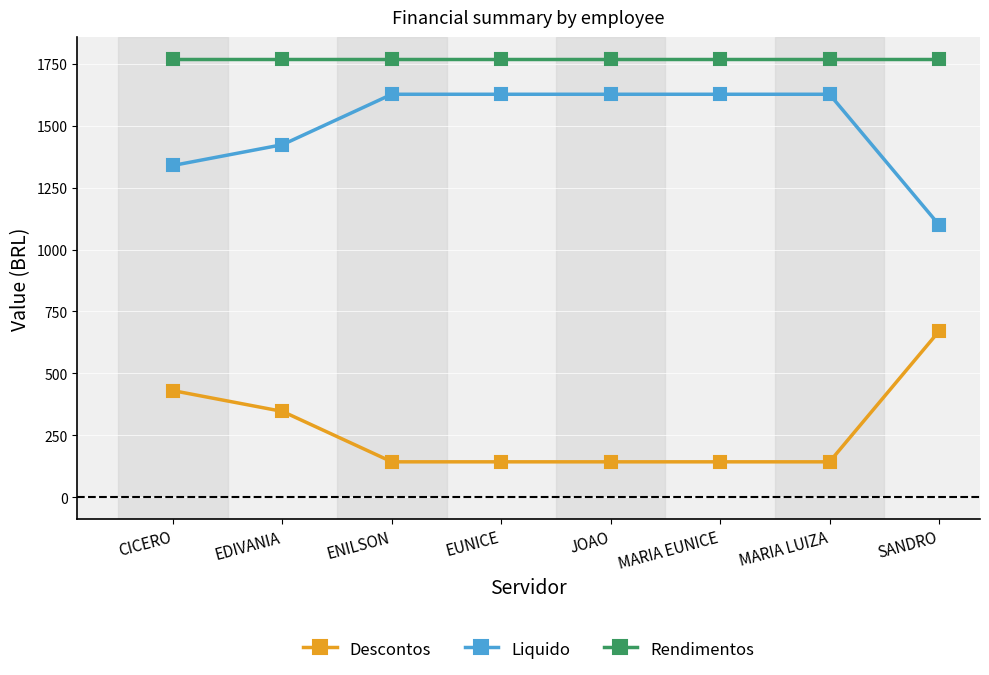

What is the spread (max minus min) of values at SANDRO?

1100.0